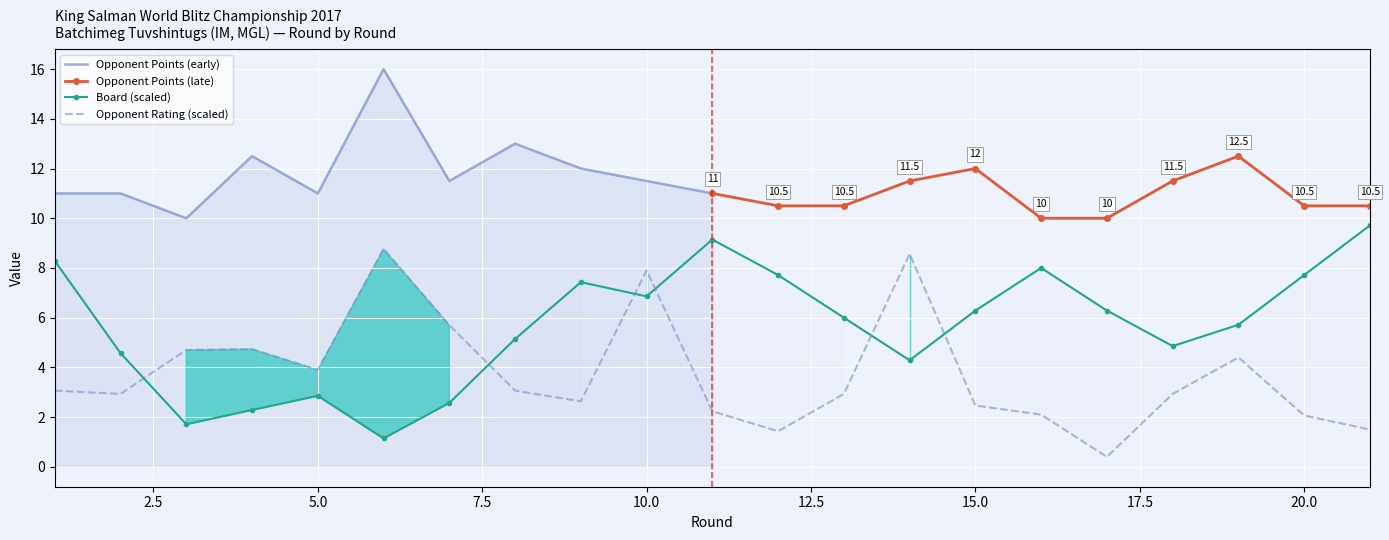

How many data points does each series have?

21